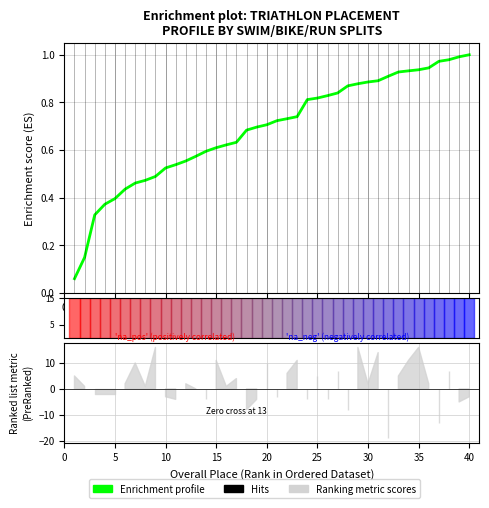

How many lines are shown in the chart?

1